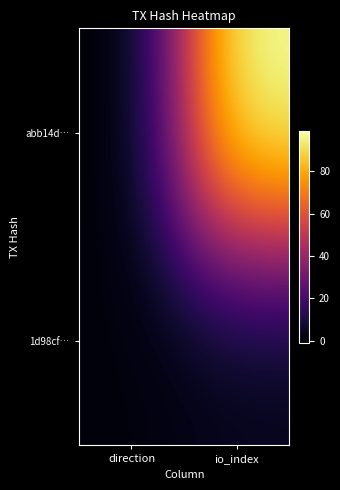

Which has a higher value, io_index or direction?

io_index